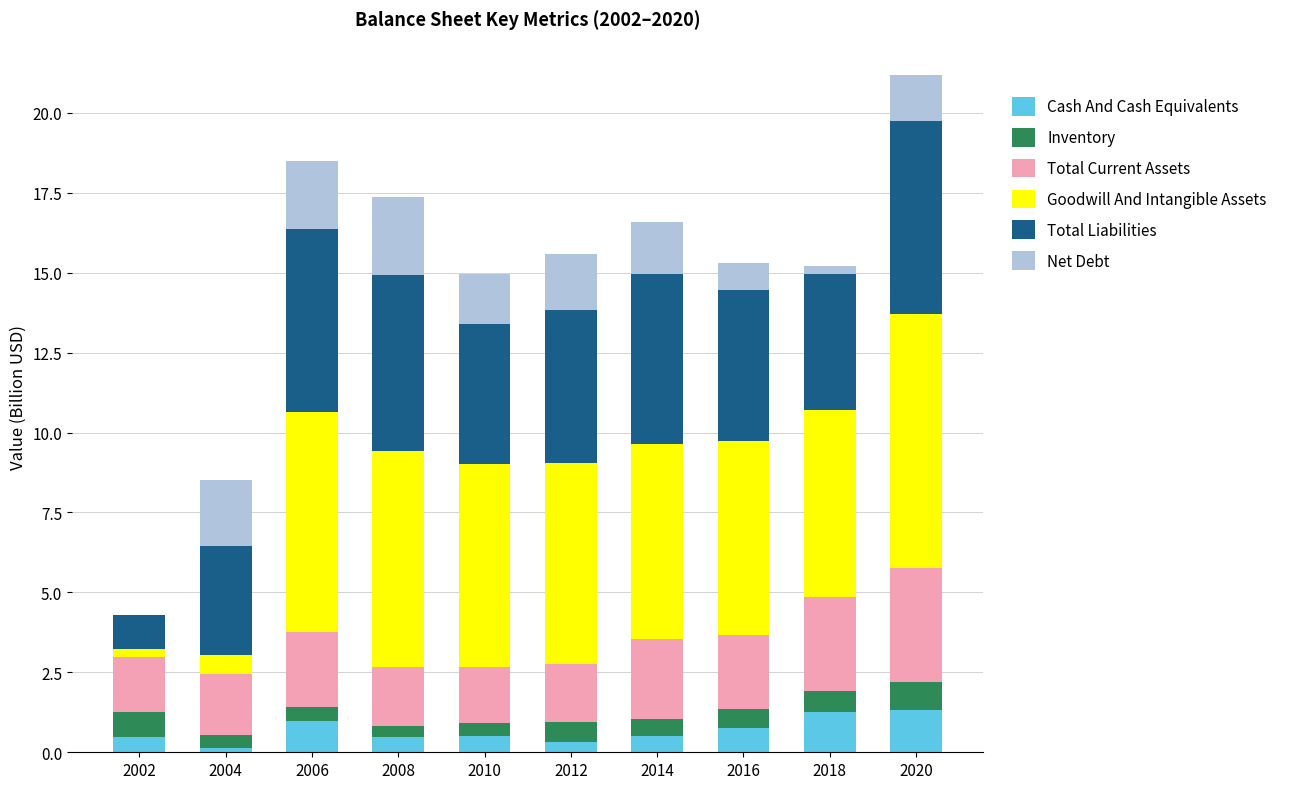

The Cash And Cash Equivalents series shows 0.5 at 2014. True or false?

True